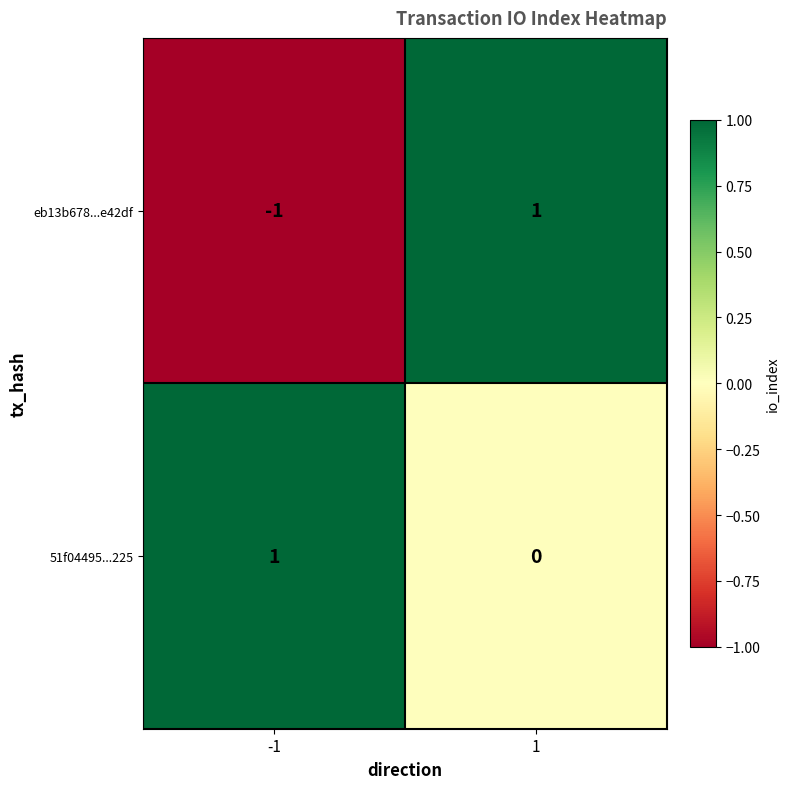

Is it true that eb13b678...e42df equals 1 at 1?

True